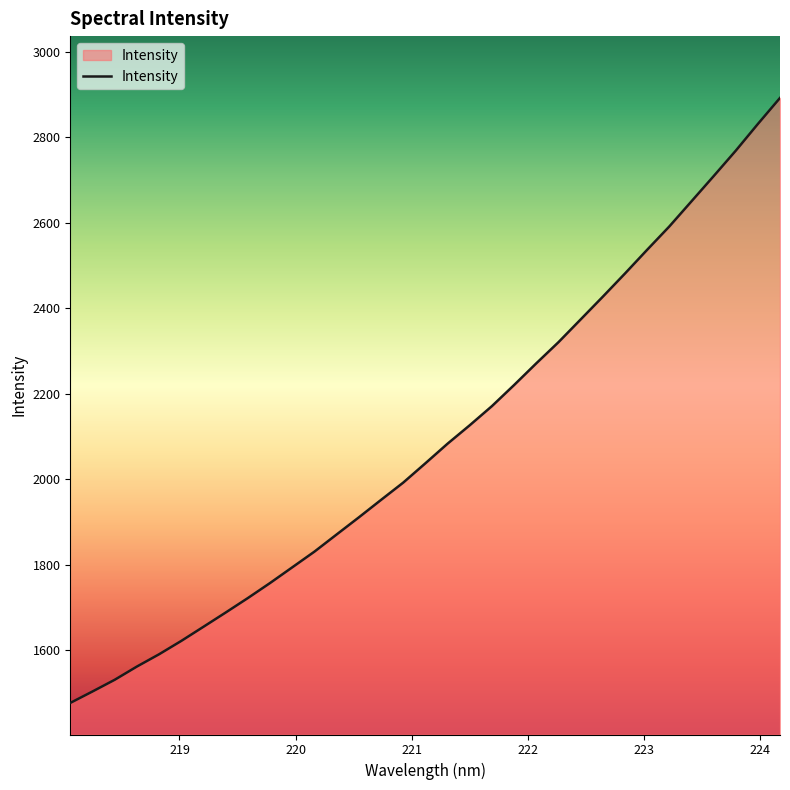

What is the minimum value shown in the chart?

1477.2